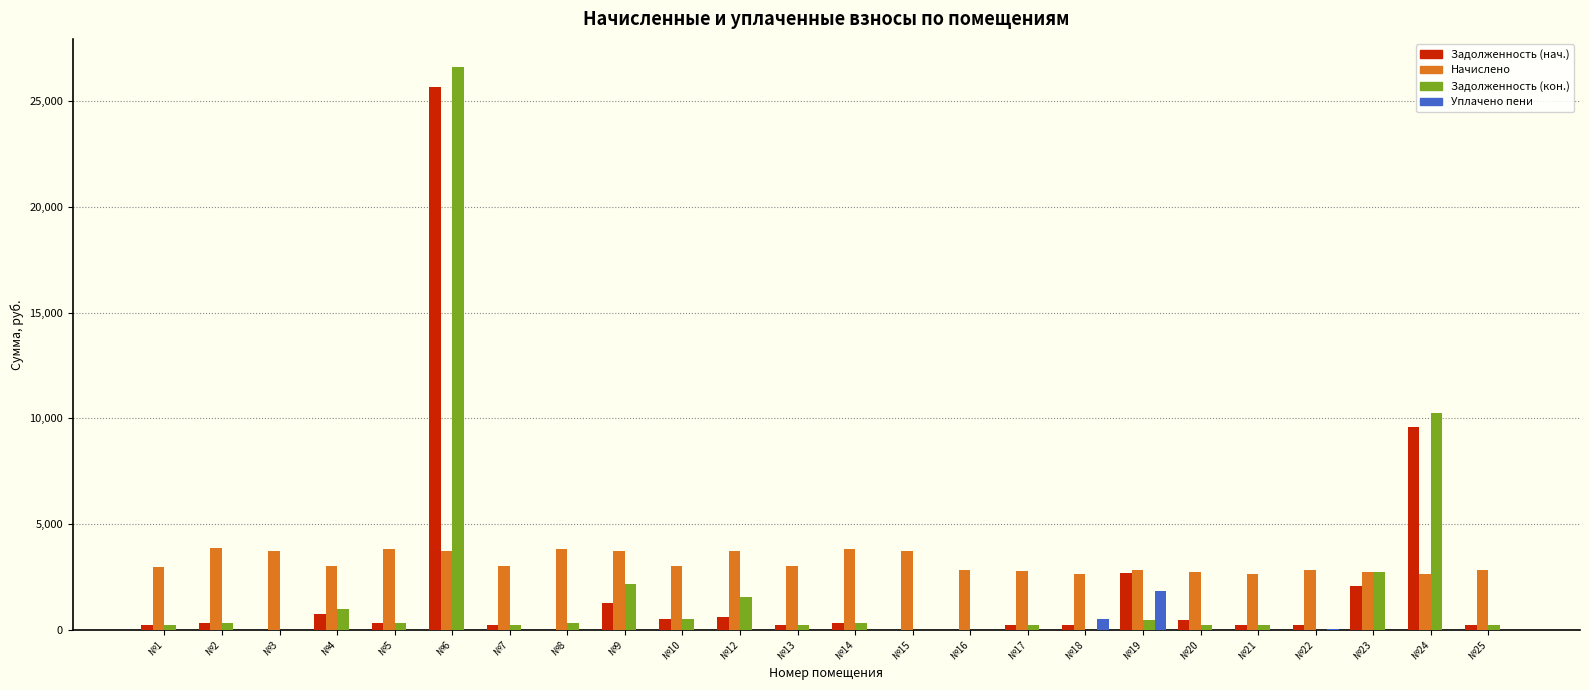

What is the average value of the Начислено series?

3189.0